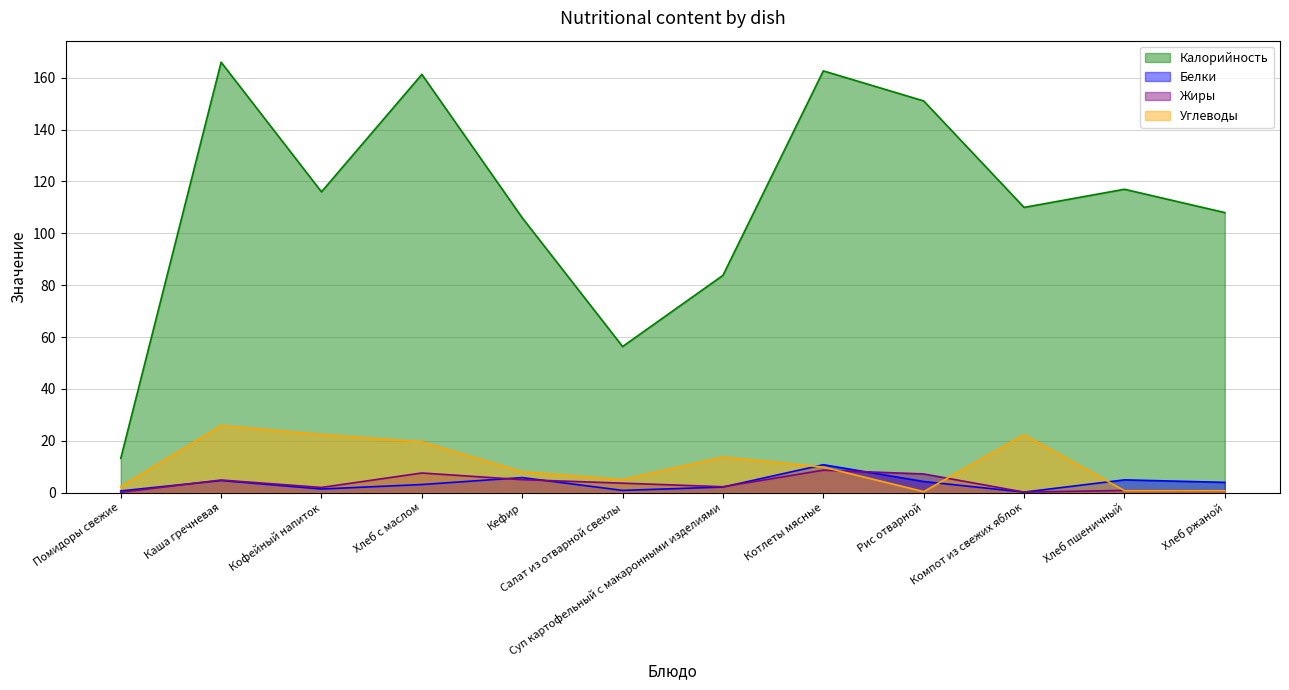

Is it true that Калорийность equals 80.8 at Салат из отварной свеклы?

False